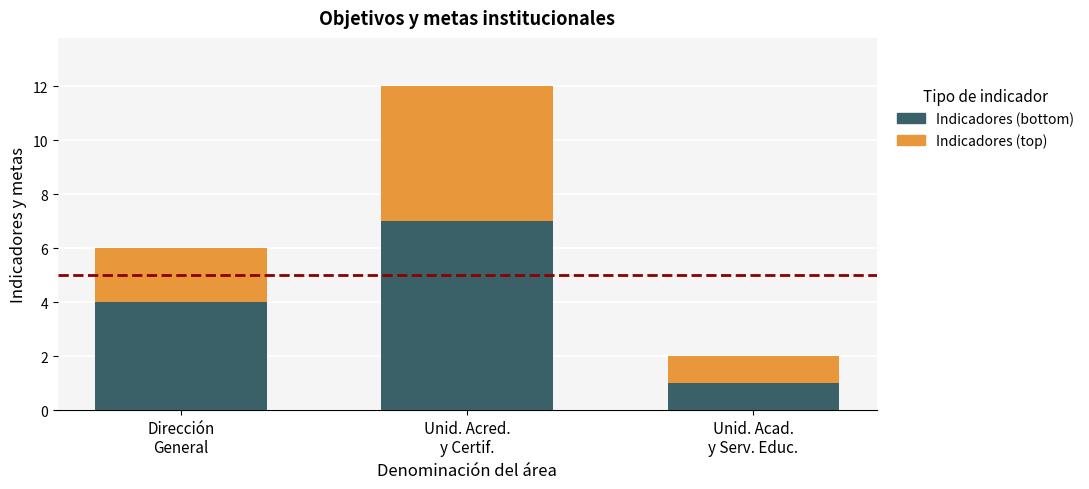

What is the difference between the maximum and minimum values in the Indicadores (bottom) series?

6